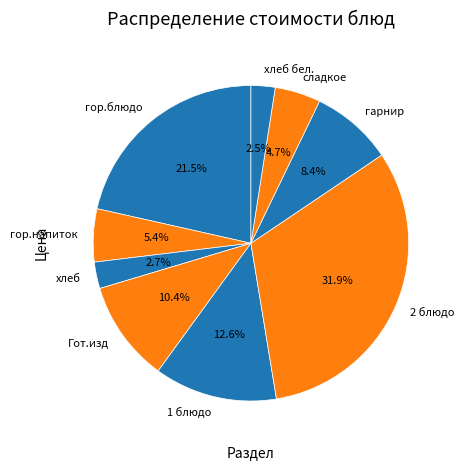

Approximately how many times larger is the value at гарнир compared to 2 блюдо?

0.3